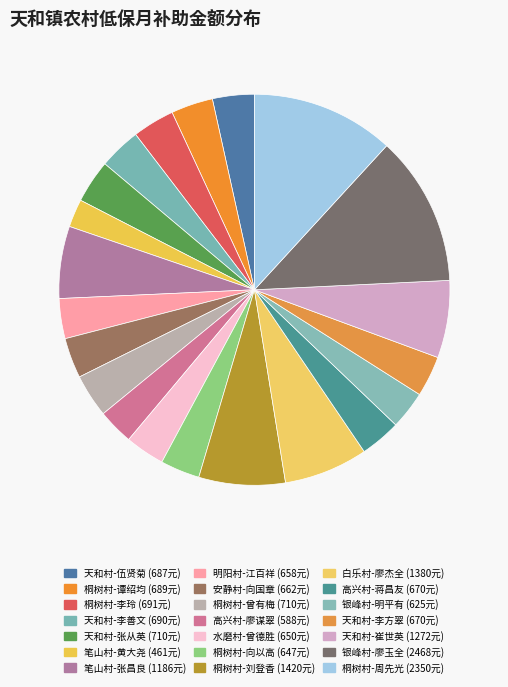

Is there any slice that represents more than half of the pie?

No